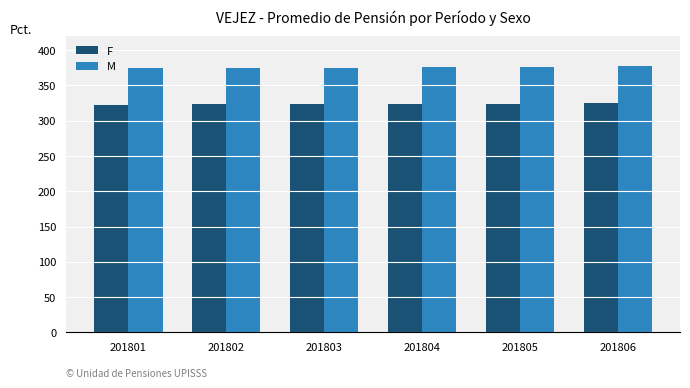

How many M values are between 374 and 376?

4